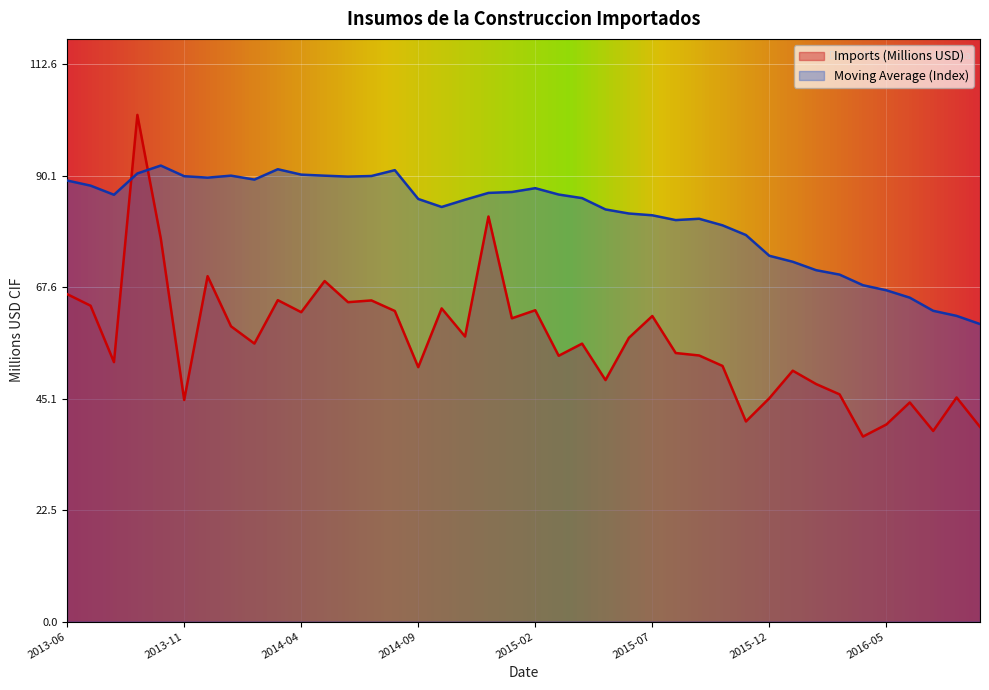

What is the difference between the second highest and minimum values in the Moving Average (Index) series?

31.3